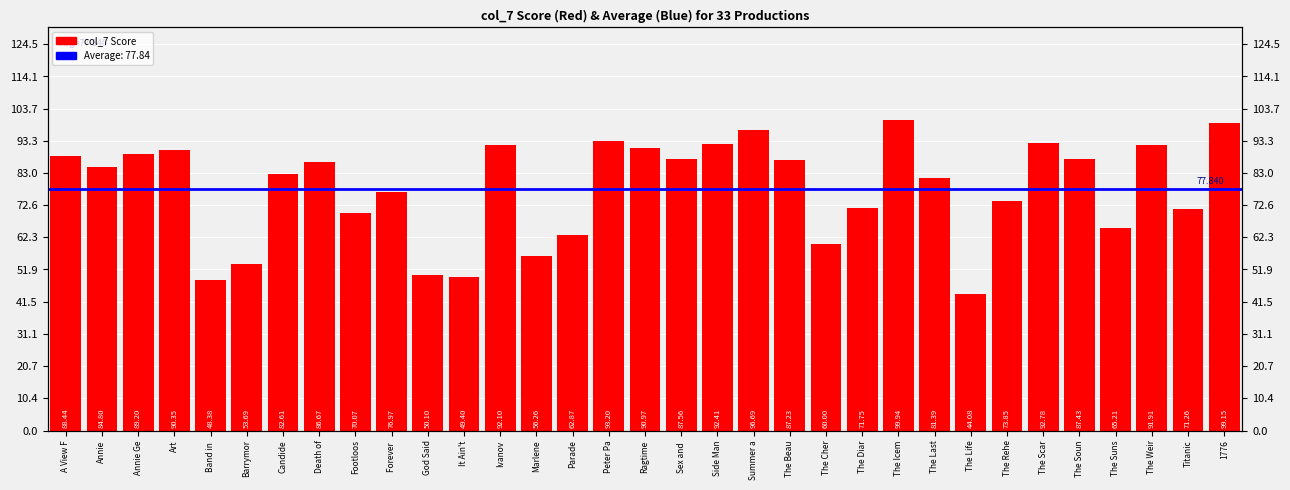

What is the value of the 24th bar from the left?

99.9